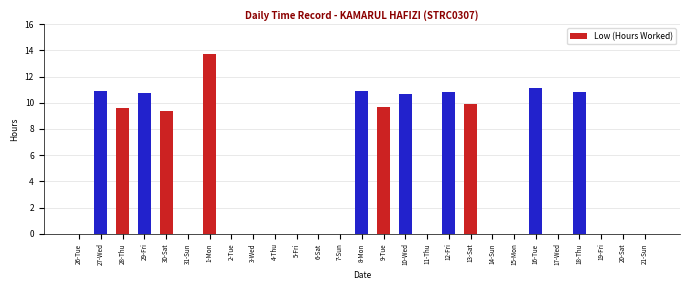

What is the sum of the values at 9-Tue and 30-Sat?

19.0